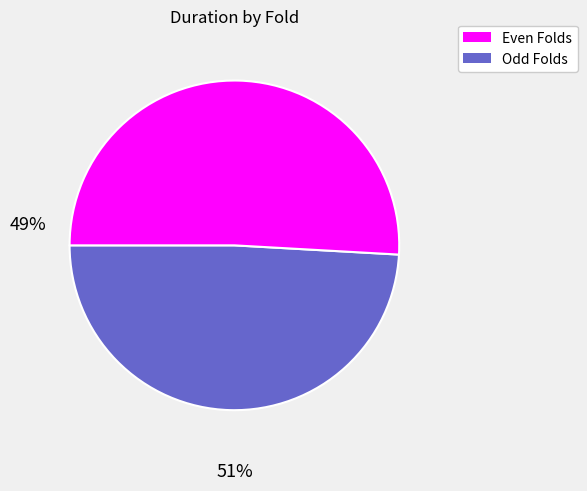

Does any single category account for the majority?

Yes